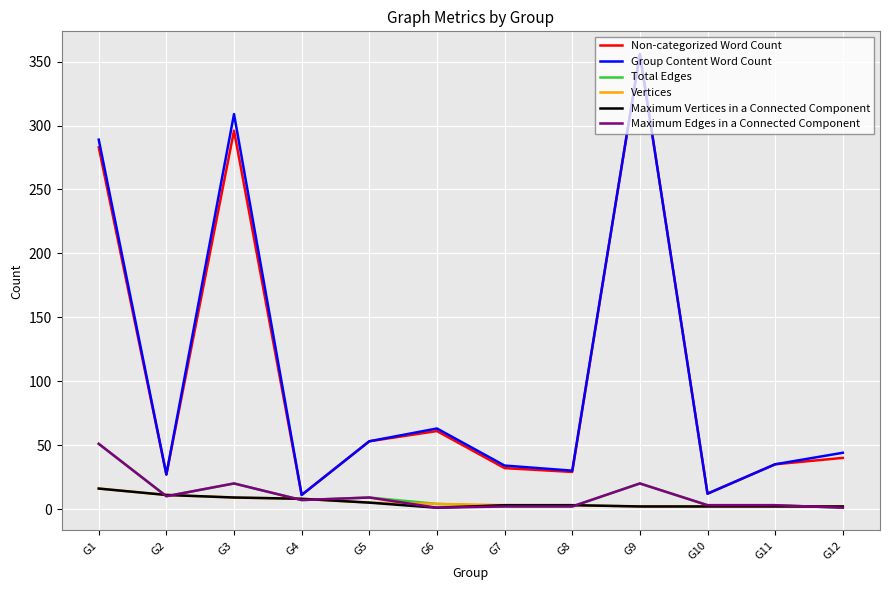

Where is Non-categorized Word Count nearest to the value 183?

G1